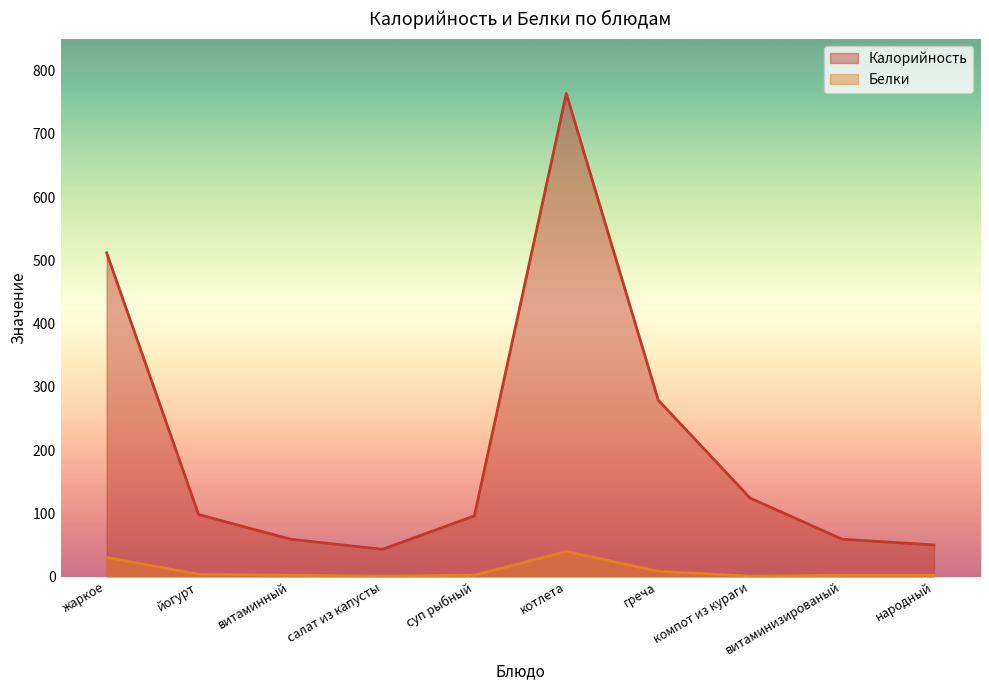

At which category is the sum across all series the highest?

котлета